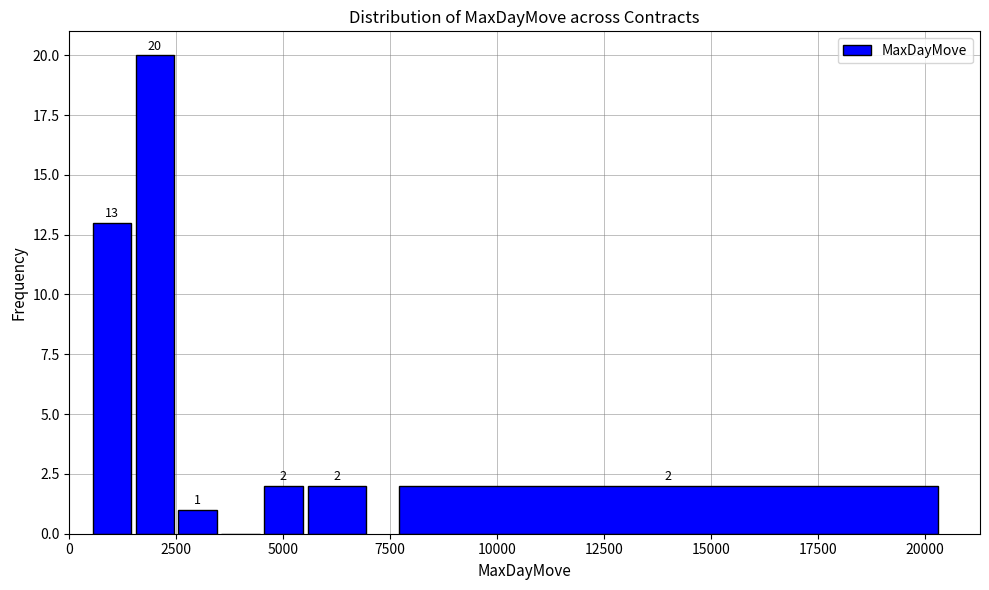

Read against the x-axis, roughly where is the centre of the tallest bar?

2000